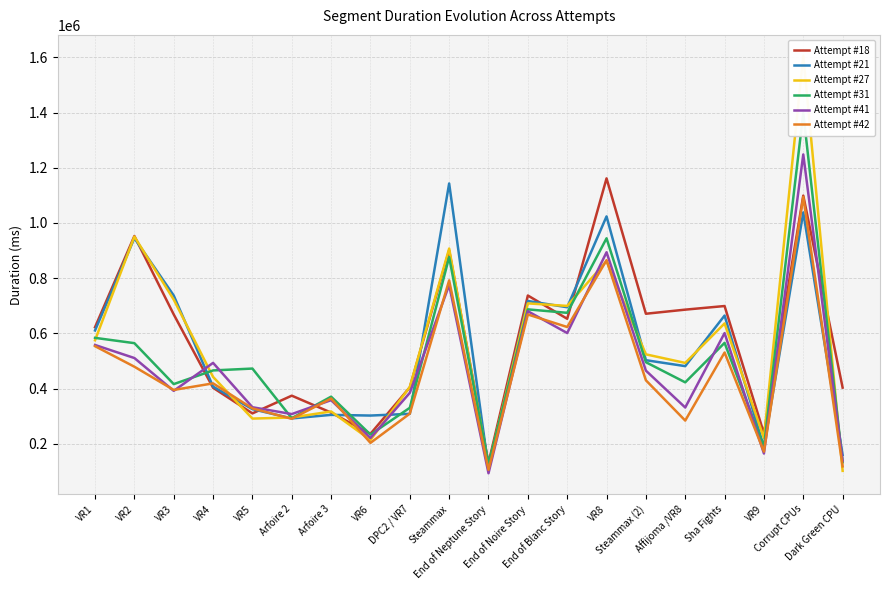

What is the total value across all series at VR5?

2058502